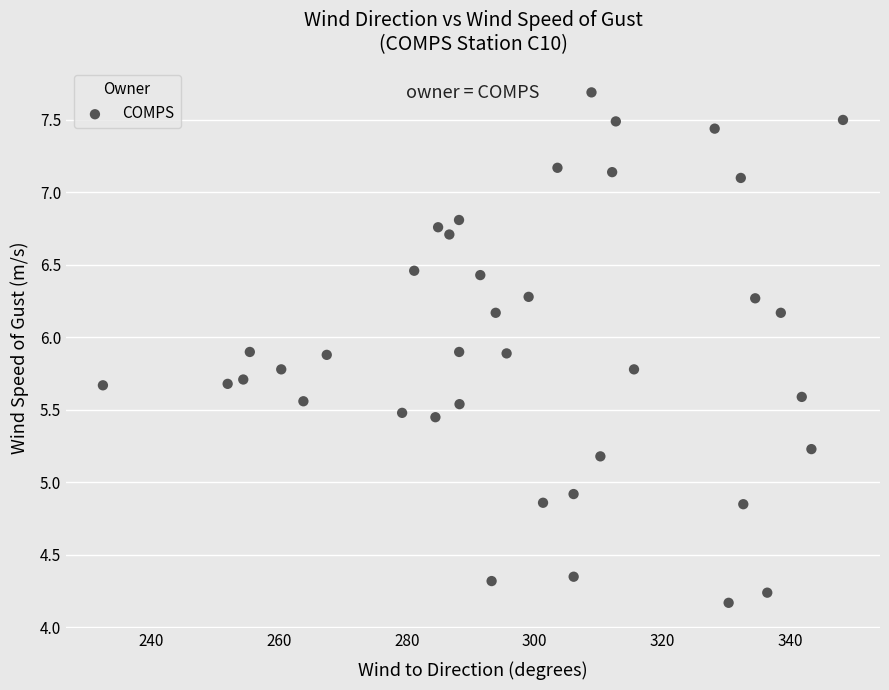

What is the range of X values (max minus min)?

115.9